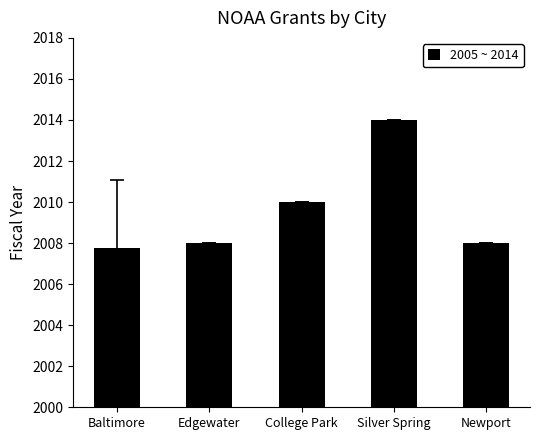

How many distinct data groups are displayed?

1